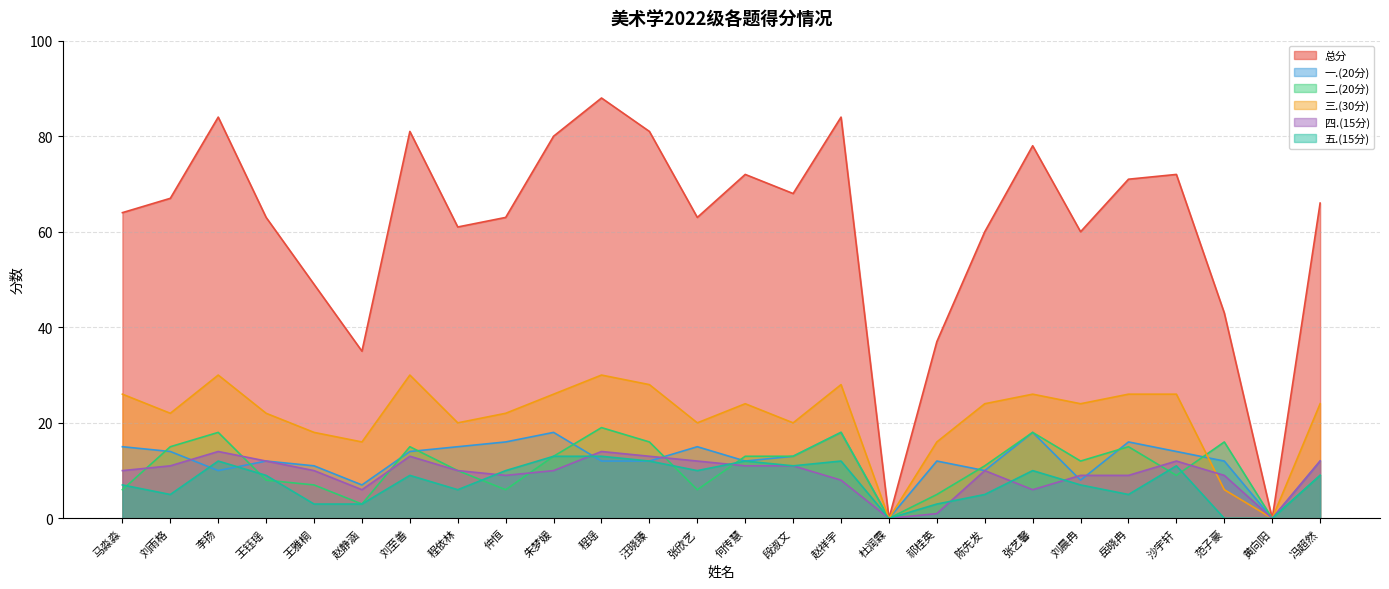

What is the label of the 18th point from the left?

祁桂英